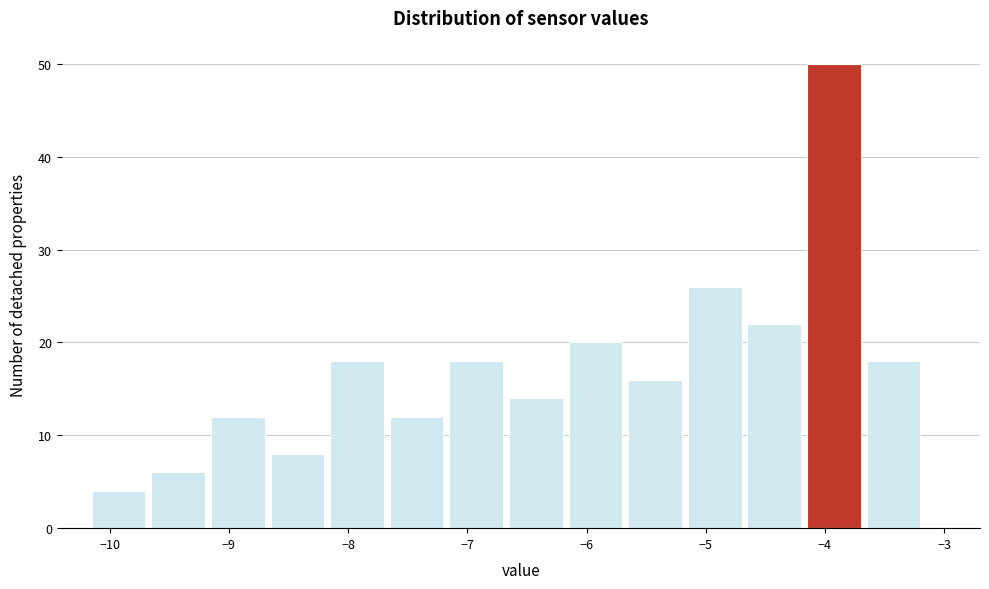

Over which range of the x-axis is the bar tallest?

-4.15 to -3.65